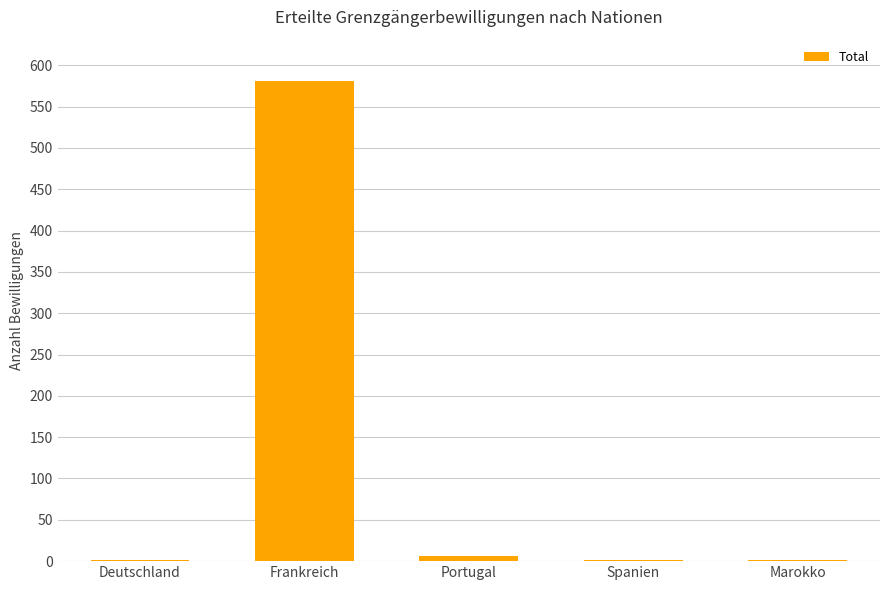

The chart shows a value of 784 at Frankreich. True or false?

False